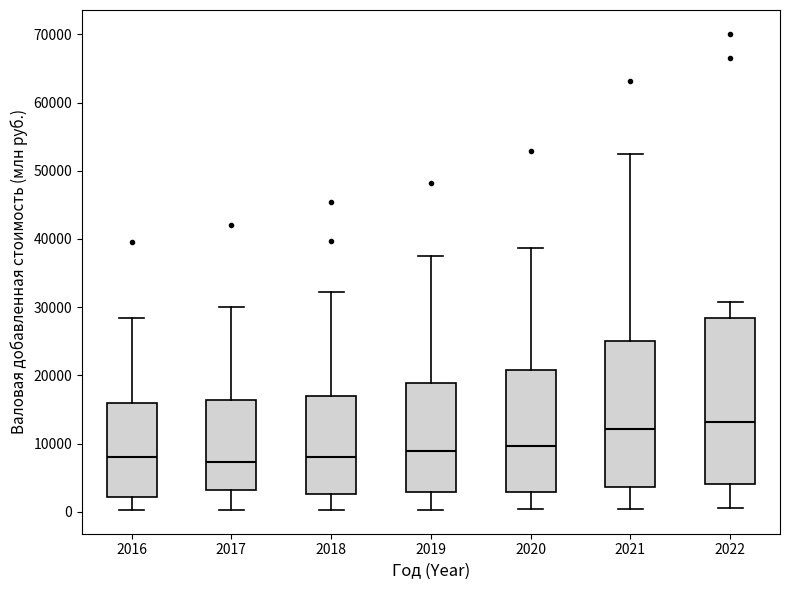

Reading left to right, transcribe this box plot: for each box, give where its median line is, the range the box spans, and where its two whiskers end, as read against the y-axis. The values are not printed on the chart, so give them approximately, as read against the axis.

2016: median 8000, box 2000 to 16000, whiskers 0 to 28000
2017: median 7000, box 3000 to 16000, whiskers 0 to 30000
2018: median 8000, box 3000 to 17000, whiskers 0 to 32000
2019: median 9000, box 3000 to 19000, whiskers 0 to 37000
2020: median 10000, box 3000 to 21000, whiskers 0 to 39000
2021: median 12000, box 4000 to 25000, whiskers 0 to 53000
2022: median 13000, box 4000 to 28000, whiskers 1000 to 31000